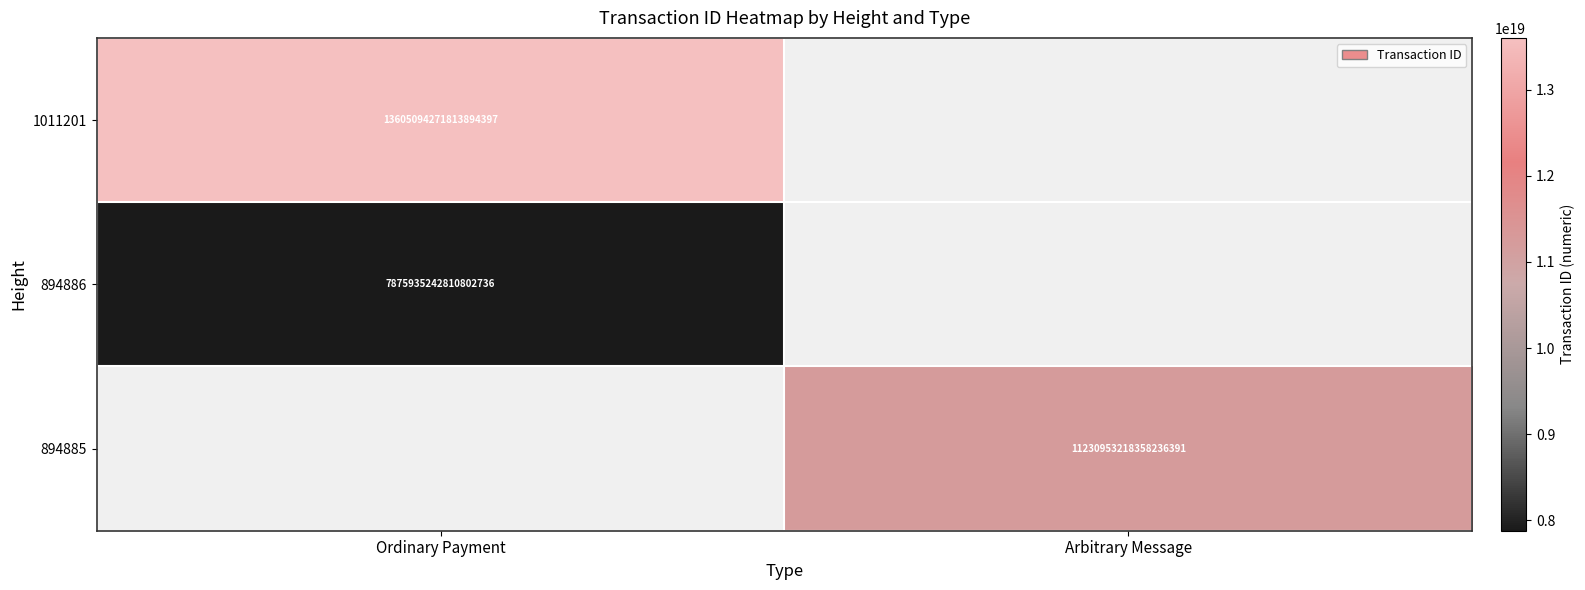

What is the minimum value shown in the chart?

7875935242810803200.0